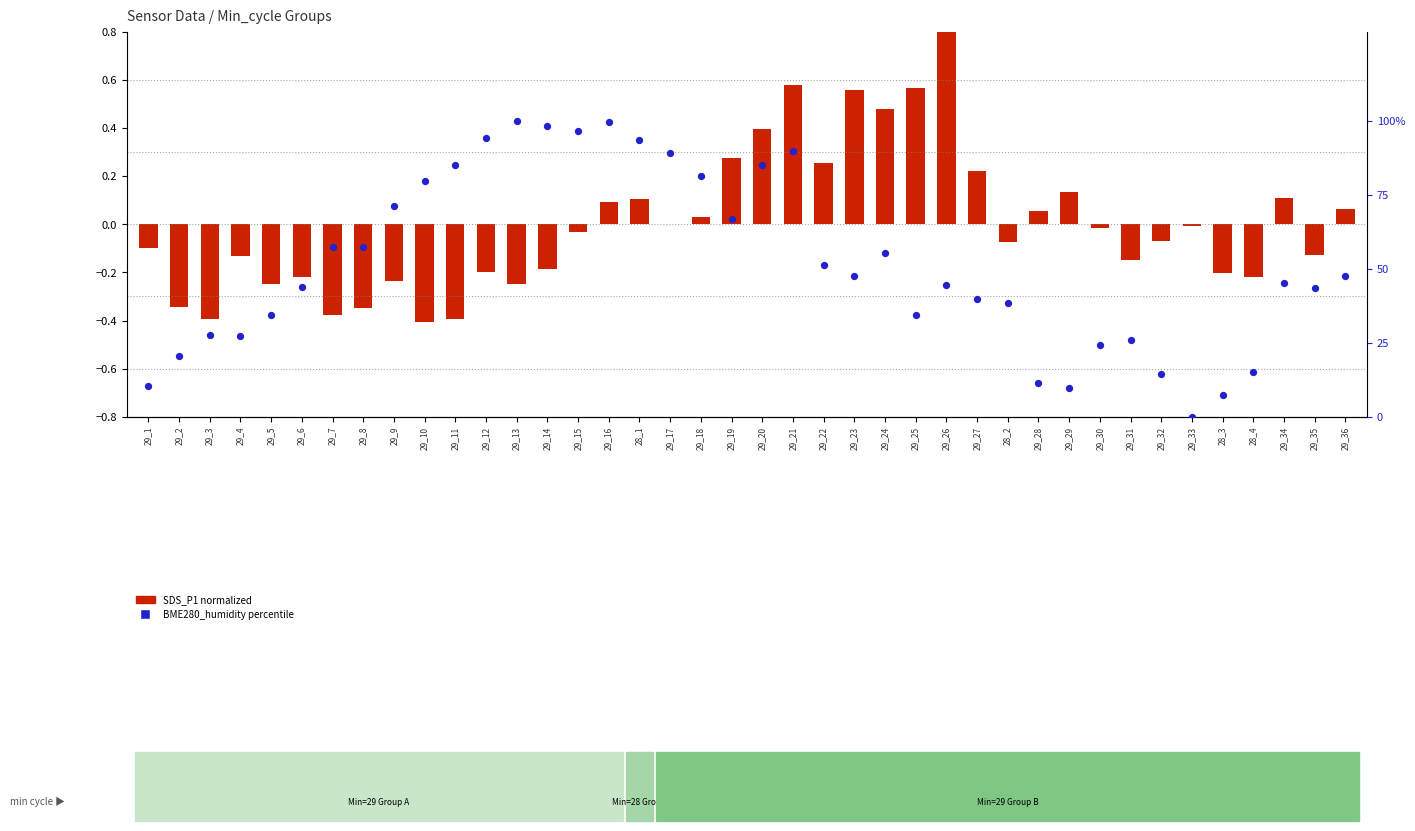

Between 29_18 and 29_27, which is larger?

29_18